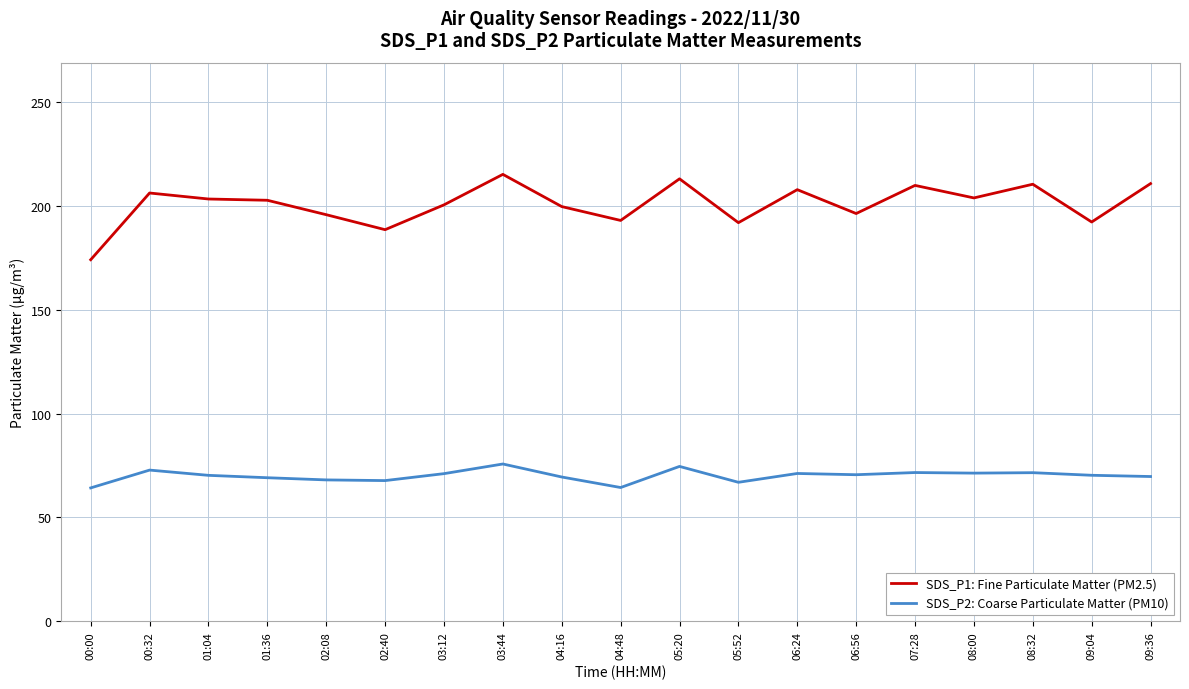

List the series in order of their overall mean, lowest first.

SDS_P2: Coarse Particulate Matter (PM10), SDS_P1: Fine Particulate Matter (PM2.5)